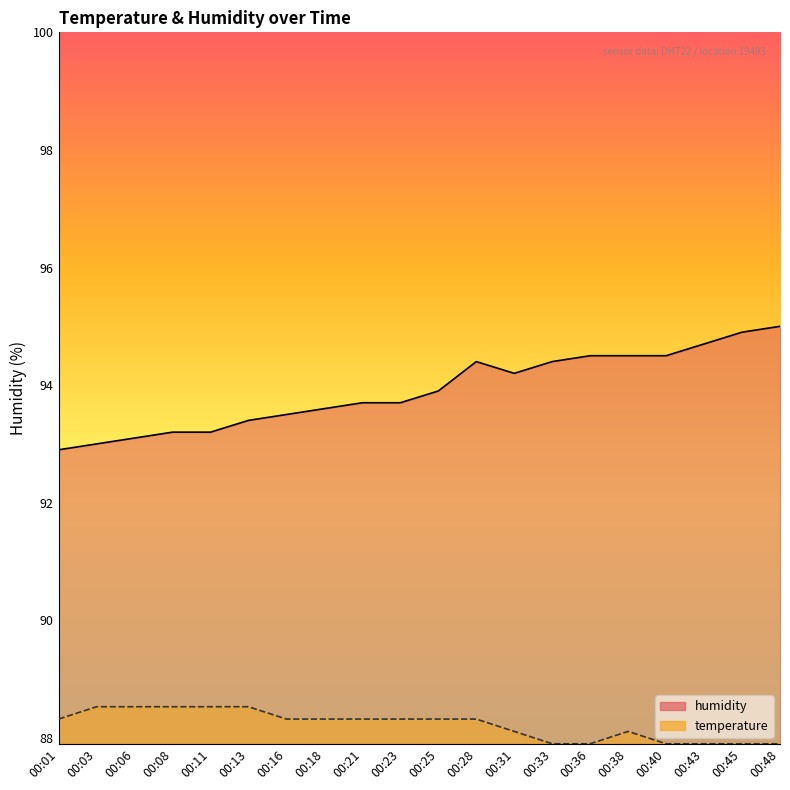

True or false: humidity and temperature cross at least once.

False